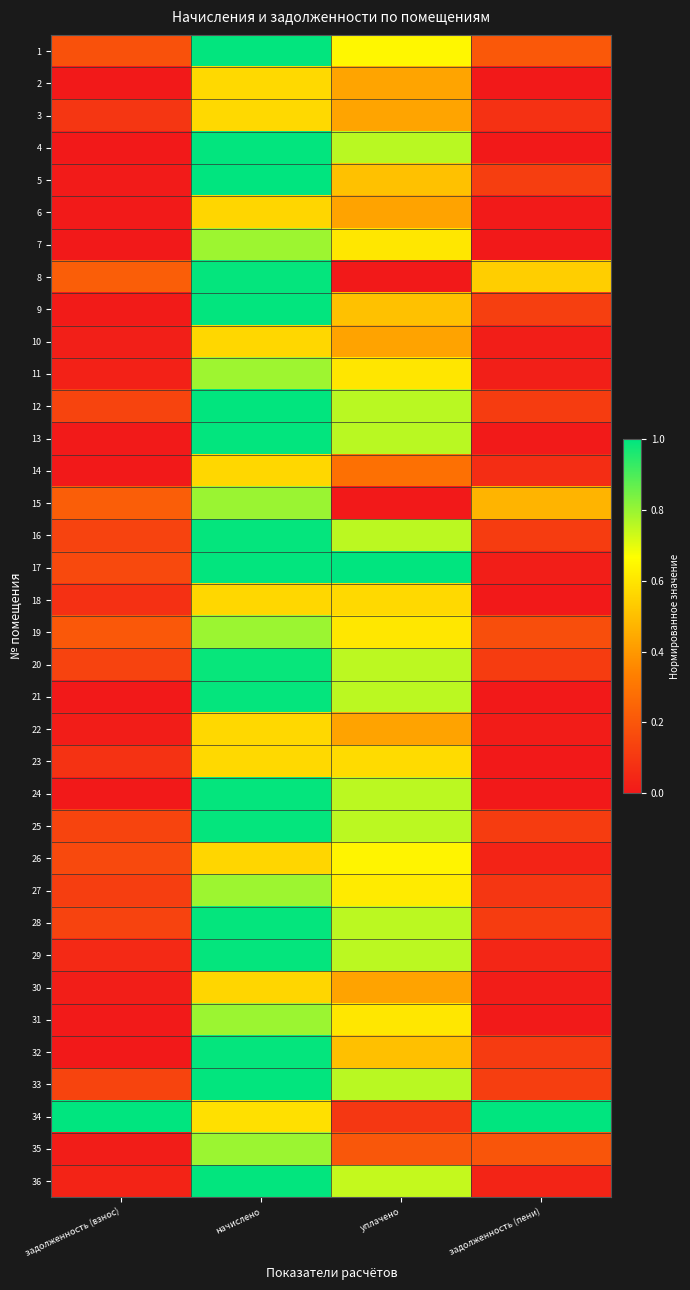

At which category is the sum across all series the highest?

начислено